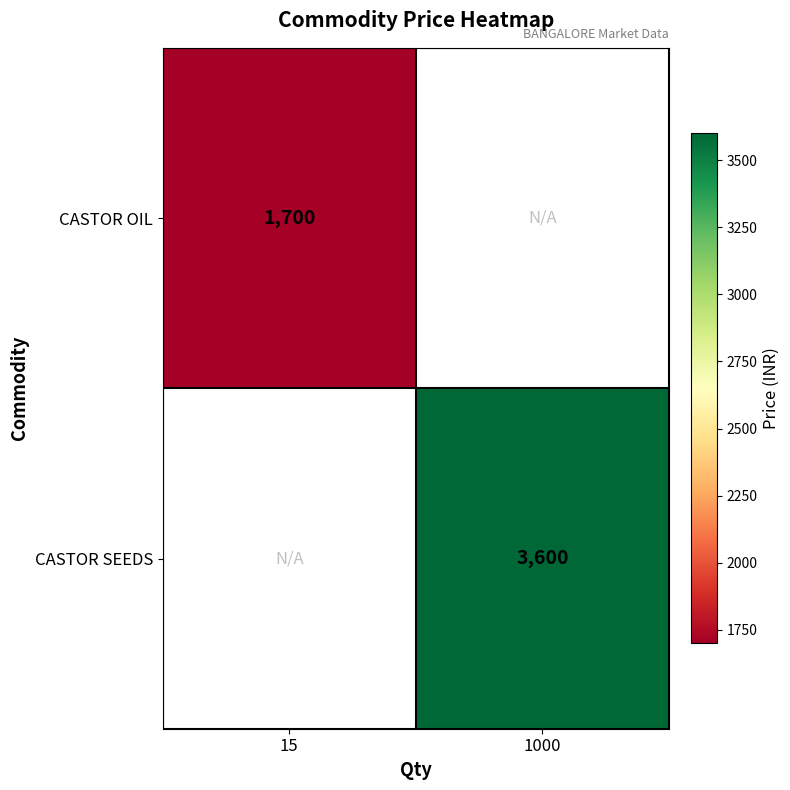

The CASTOR OIL series shows 2982 at 15. True or false?

False